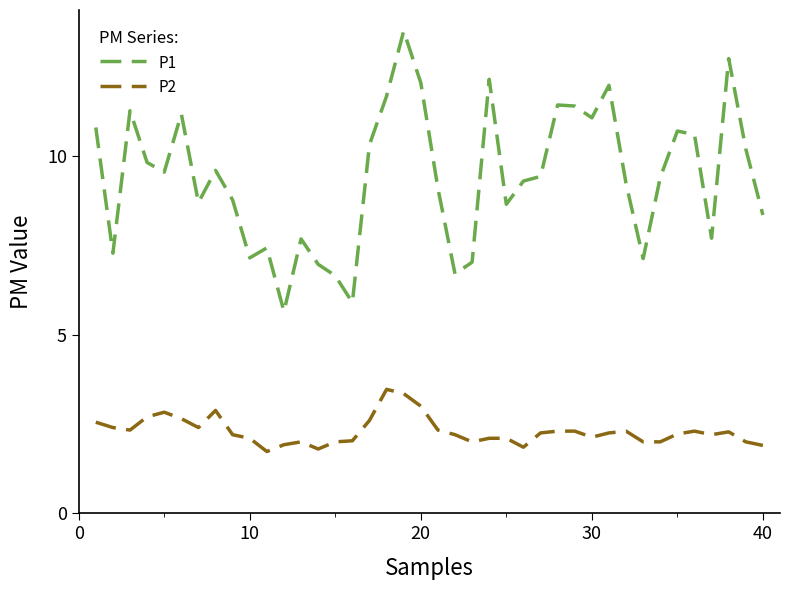

What is the smallest value displayed?

1.7